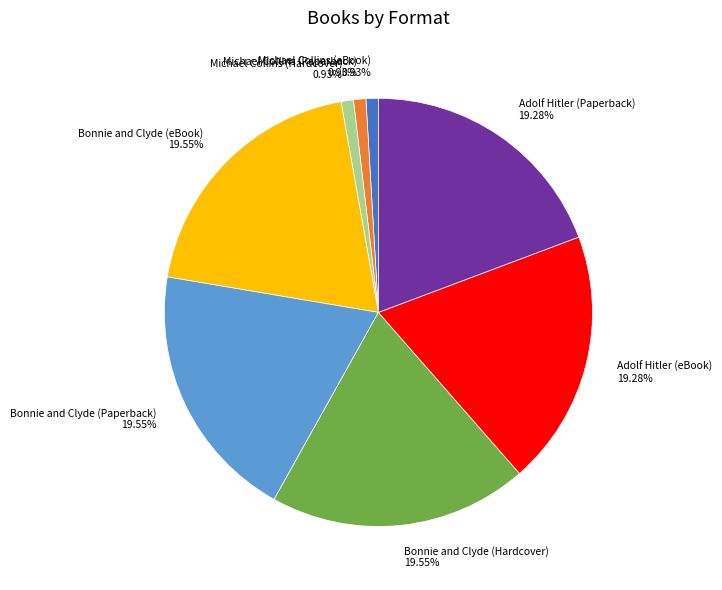

Combined, do Michael Collins (eBook) 0.93% and Michael Collins (Paperback) 0.93% account for over 50%?

No